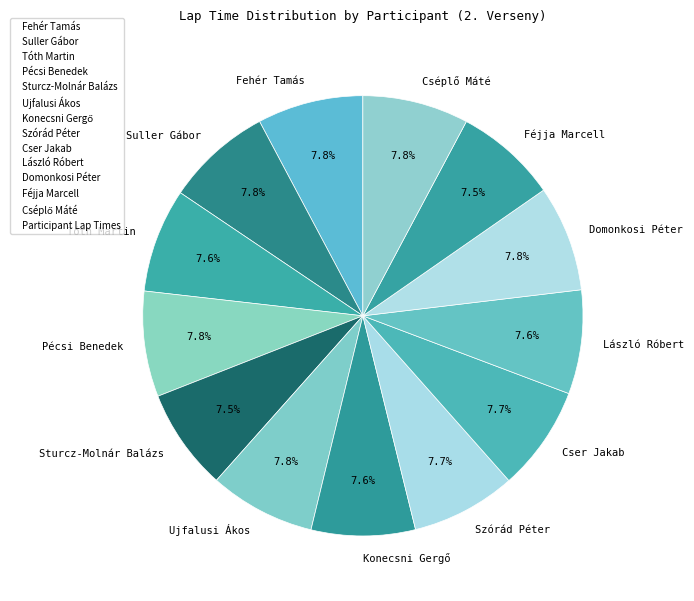

True or false: Sturcz-Molnár Balázs accounts for 1% of the total.

False